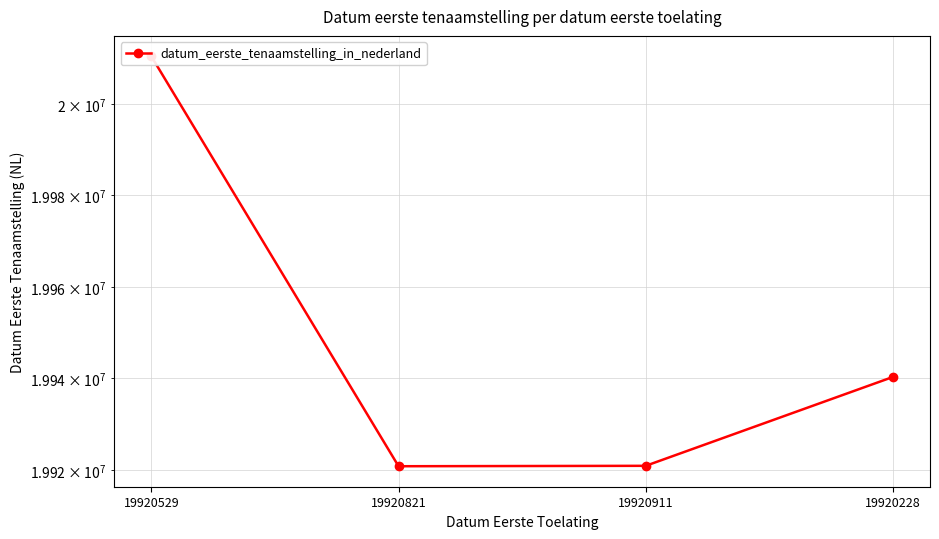

What is the sum of the values at 19920911 and 19920228?

39861214